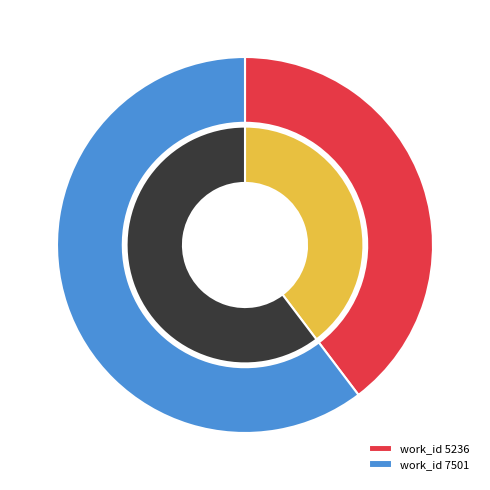

What is the largest slice in the pie chart?

7501